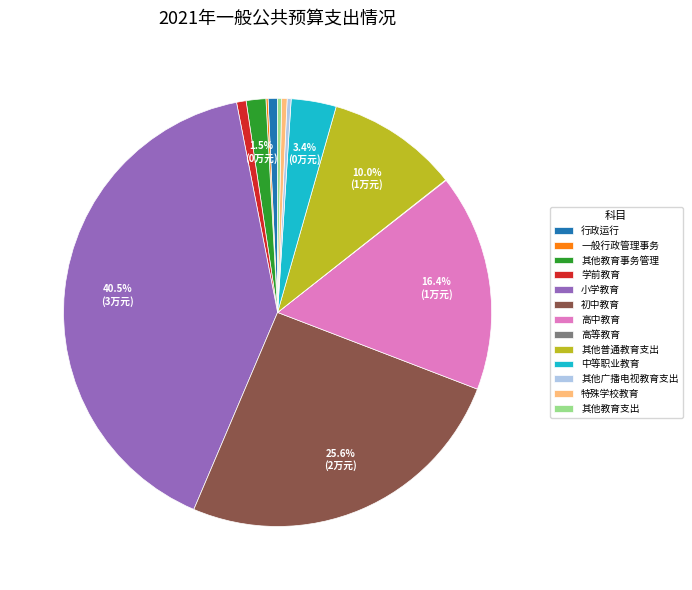

Is there a majority slice in this chart?

No